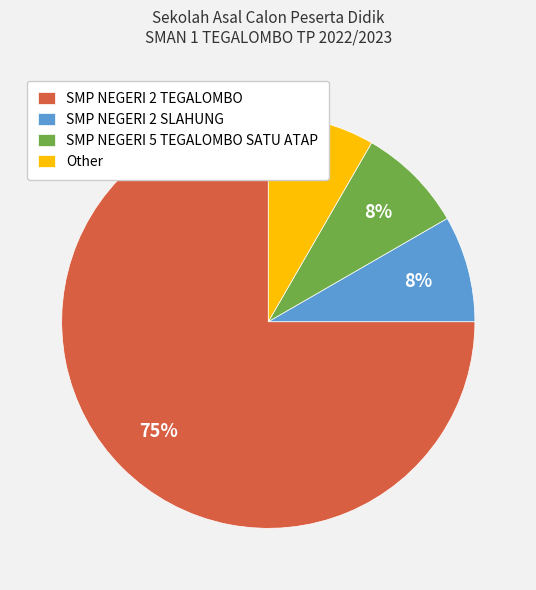

To the nearest percent, what is the average slice percentage?

25%